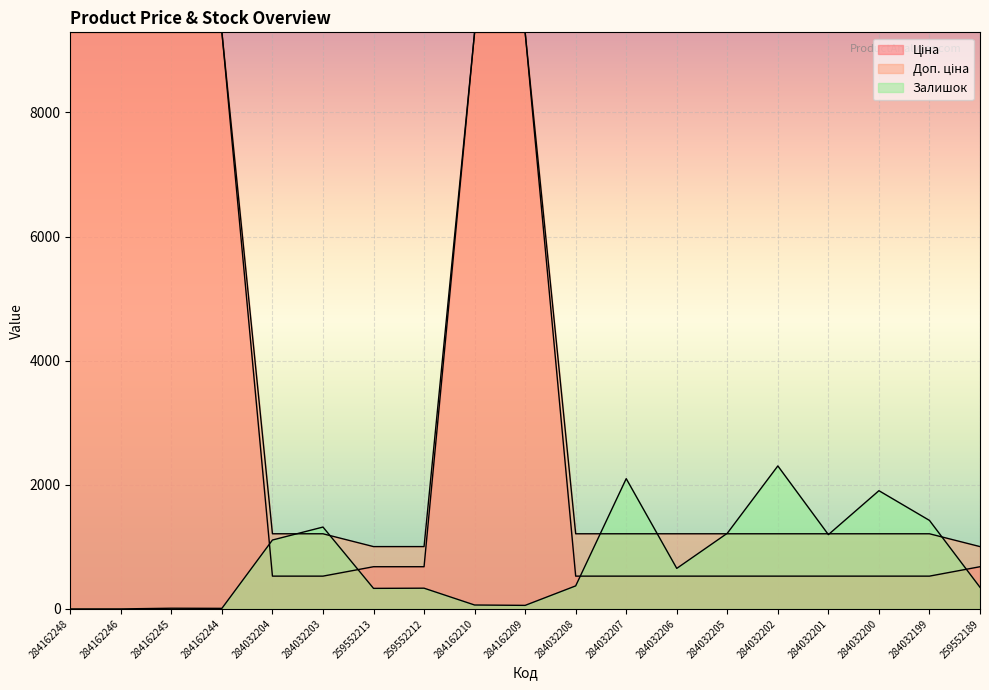

Reading left to right, extract all data points from this chart.

Ціна: 9290.5	9290.5	9290.5	9290.5	528.2	528.2	679.8	679.8	9290.5	9290.5	528.2	528.2	528.2	528.2	528.2	528.2	528.2	528.2	679.8
Доп. ціна: 9290.5	9290.5	9290.5	9290.5	1210.7	1210.7	1004.1	1004.1	9290.5	9290.5	1210.7	1210.7	1210.7	1210.7	1210.7	1210.7	1210.7	1210.7	1004.1
Залишок: 0.0	0.0	11.0	9.0	1110.0	1319.0	331.0	334.0	63.0	57.0	371.0	2099.0	653.0	1219.0	2304.0	1197.0	1905.0	1426.0	348.0